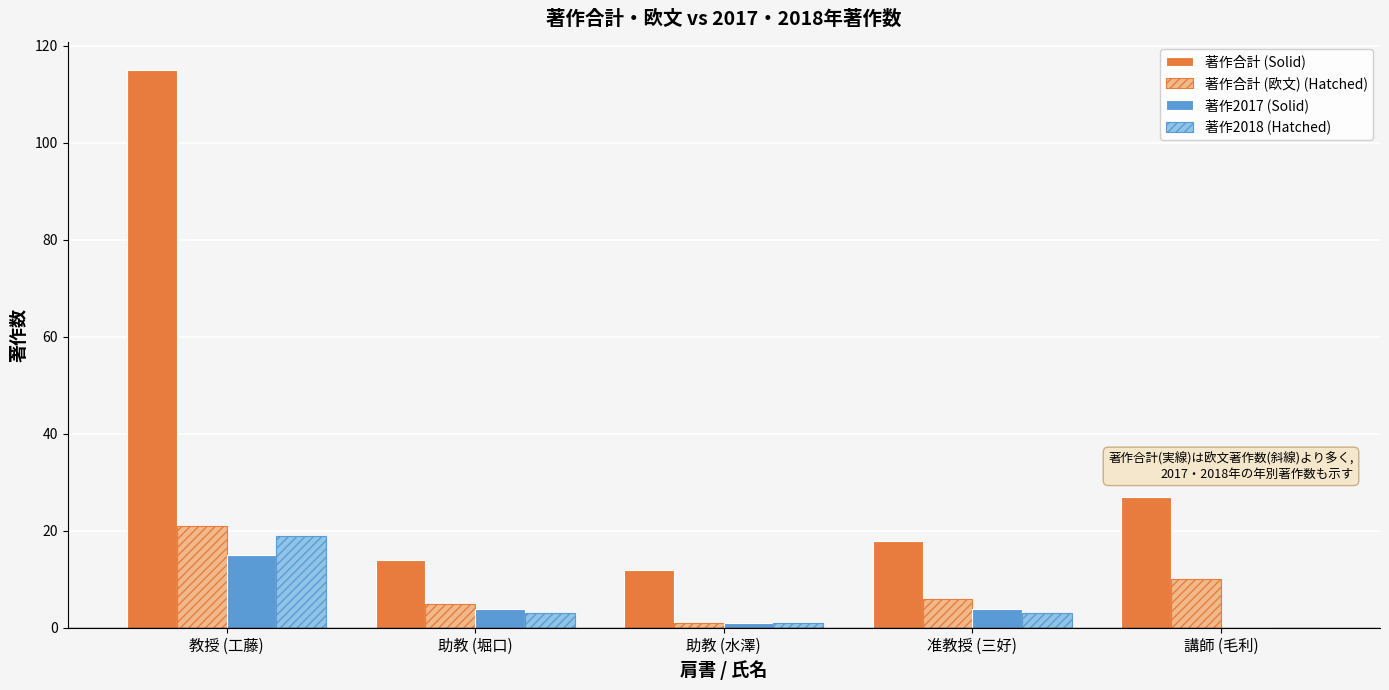

What is the highest value of the 著作2017 (Solid) series?

15